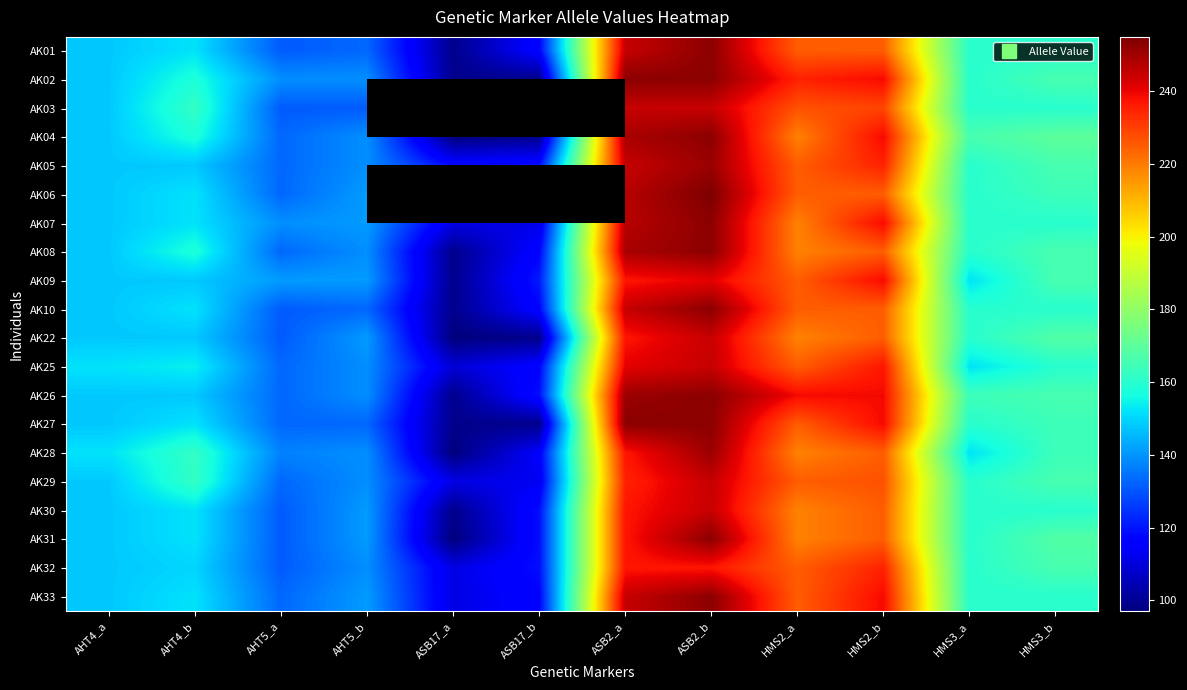

Between ASB2_b and HMS2_b, which is larger?

ASB2_b